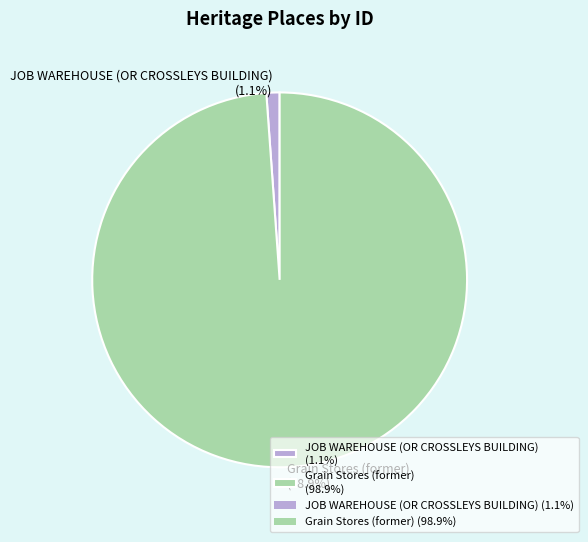

What is the total percentage of JOB WAREHOUSE (OR CROSSLEYS BUILDING) and Grain Stores (former)?

100.0%